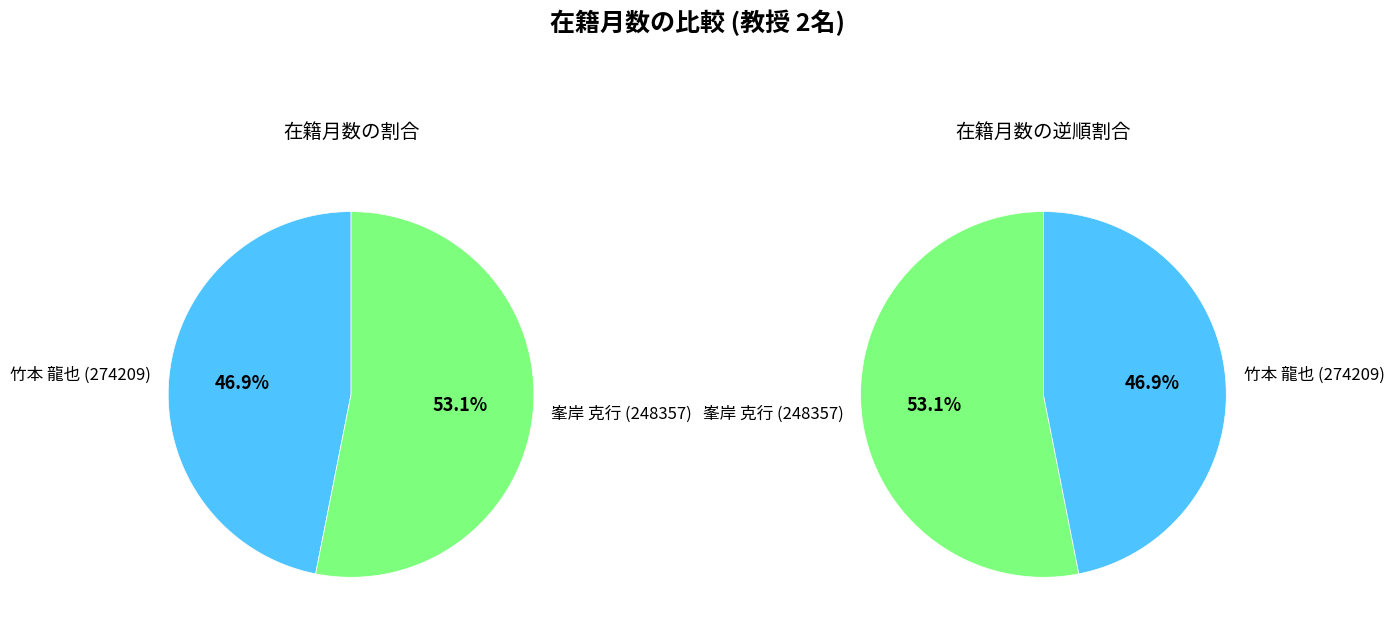

How much of the chart is everything except 峯岸 克行 (248357)?

46.9%